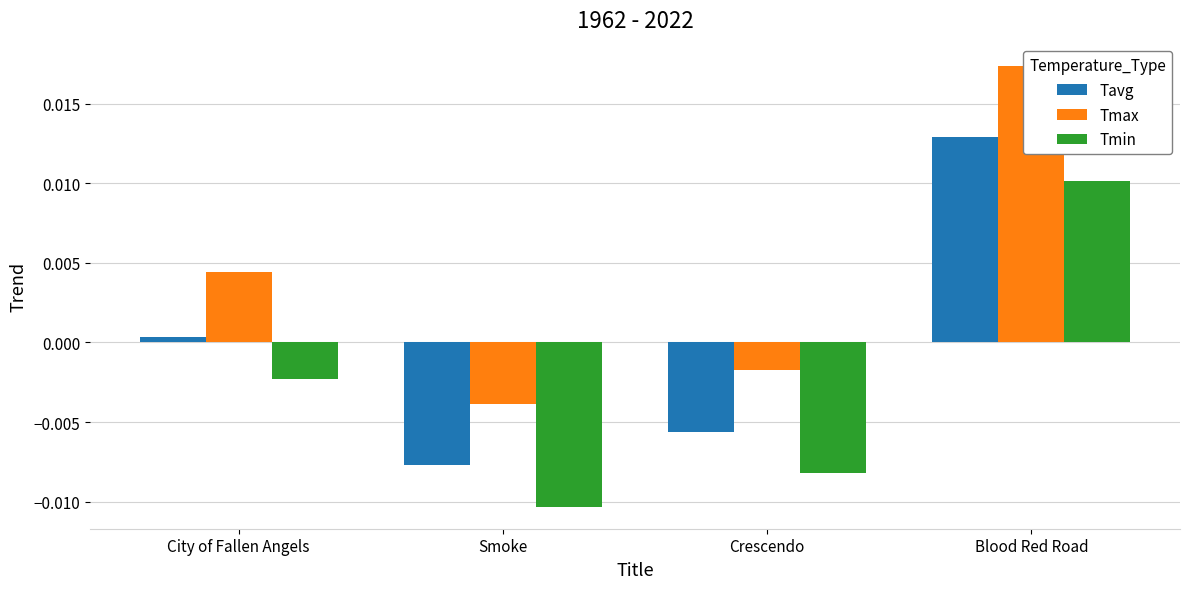

What is the label of the 2nd bar from the left?

Smoke